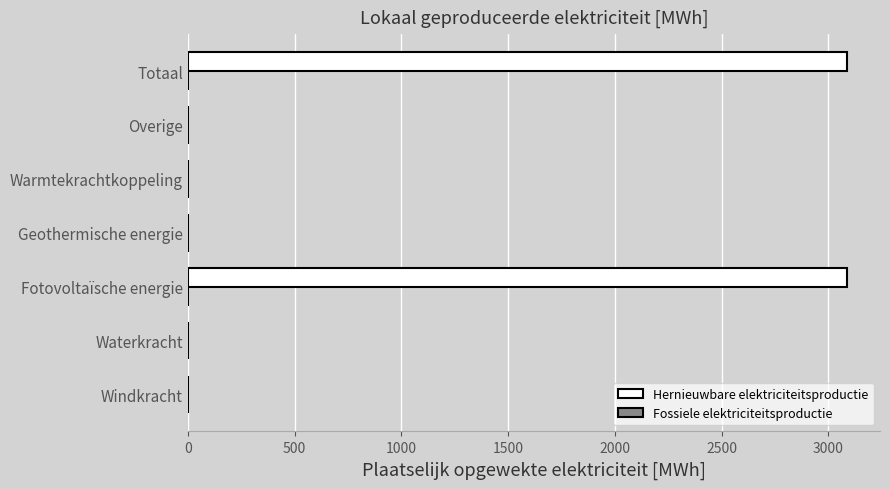

What is the maximum value shown in the chart?

3087.7